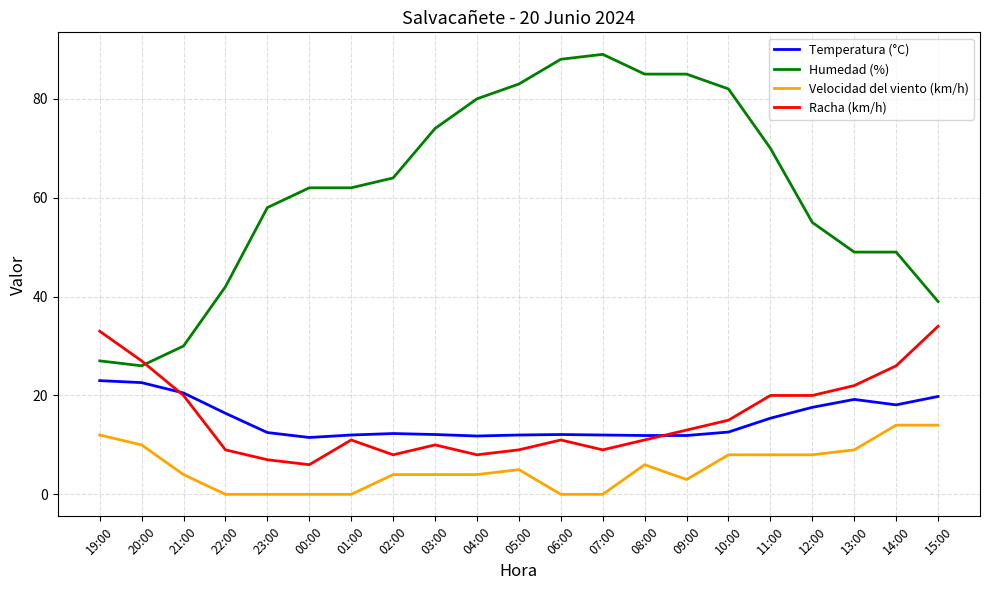

What is the maximum value shown in the chart?

89.0